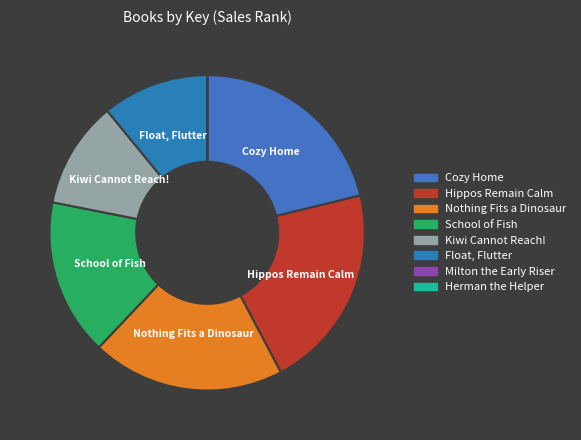

What is the total percentage of Kiwi Cannot Reach! and Hippos Remain Calm?

32.0%